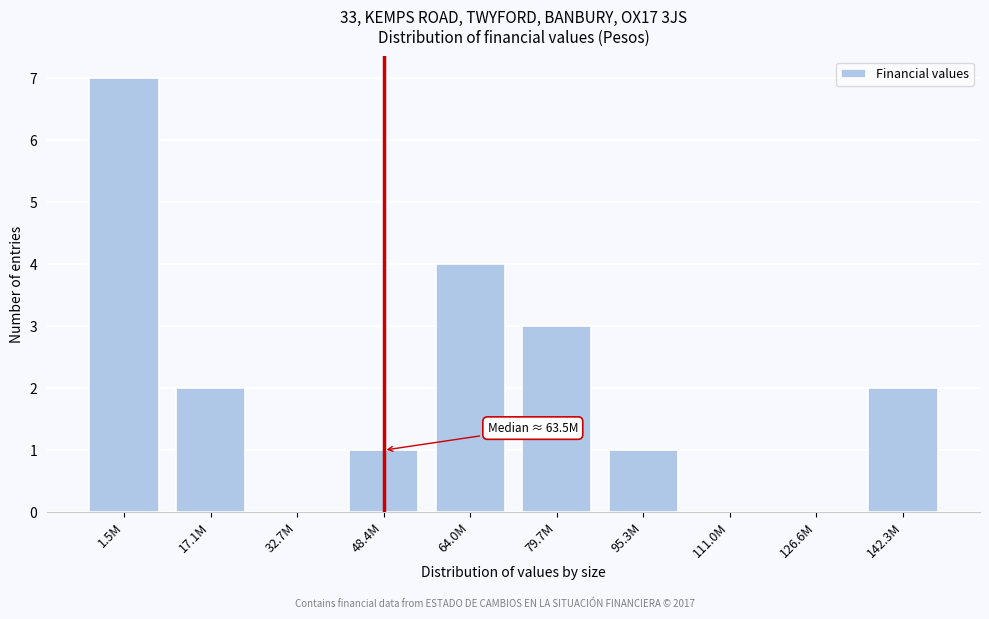

Reading right to left, extract all data points from this chart.

142.3M=2	126.6M=0	111.0M=0	95.3M=1	79.7M=3	64.0M=4	48.4M=1	32.7M=0	17.1M=2	1.5M=7